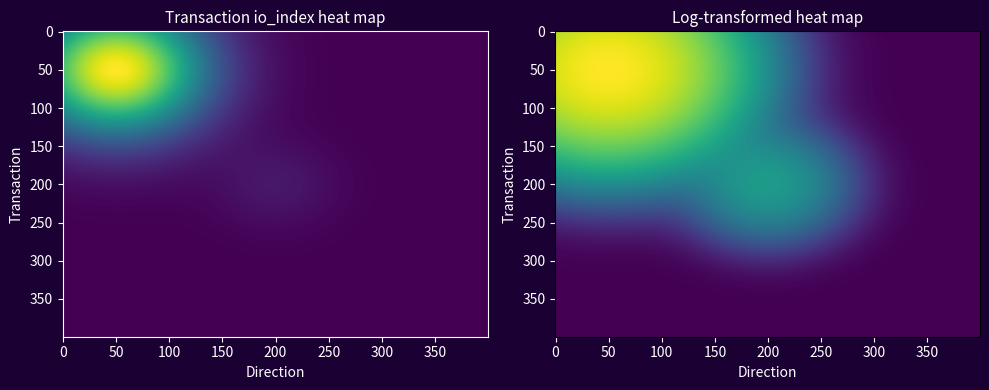

Which category has the highest value across all series?

io_index